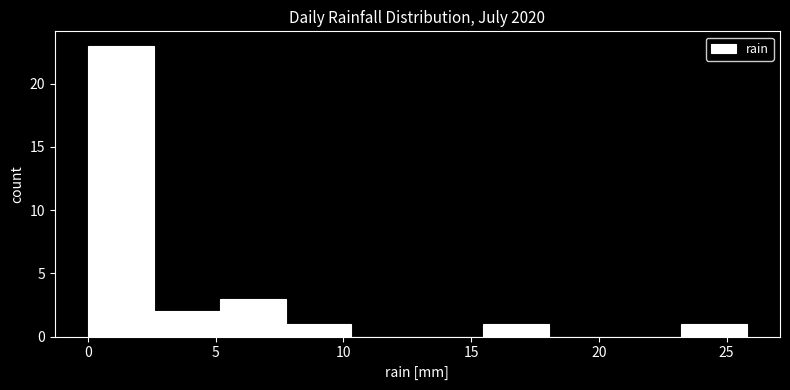

How tall is the bar that spans 5.0 to 7.5 on the x-axis? Neither the bar edges nor the heights are printed on the chart, so give them approximately, as read against the axes.

3